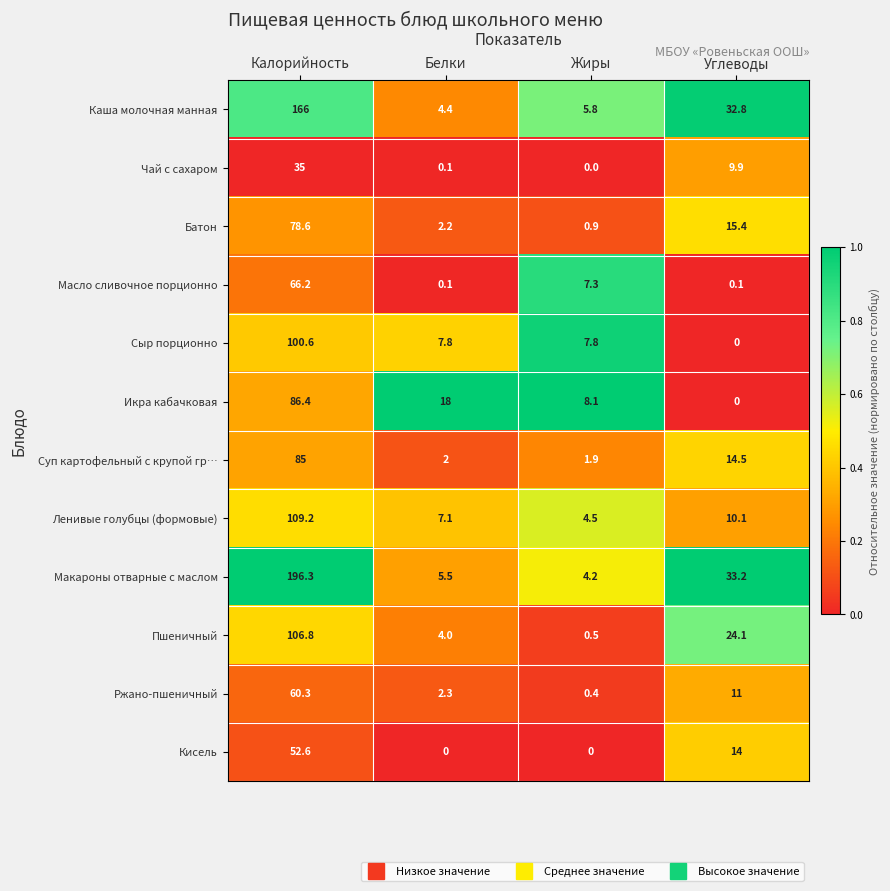

What is the difference between the maximum and minimum values in the Кисель series?

52.6